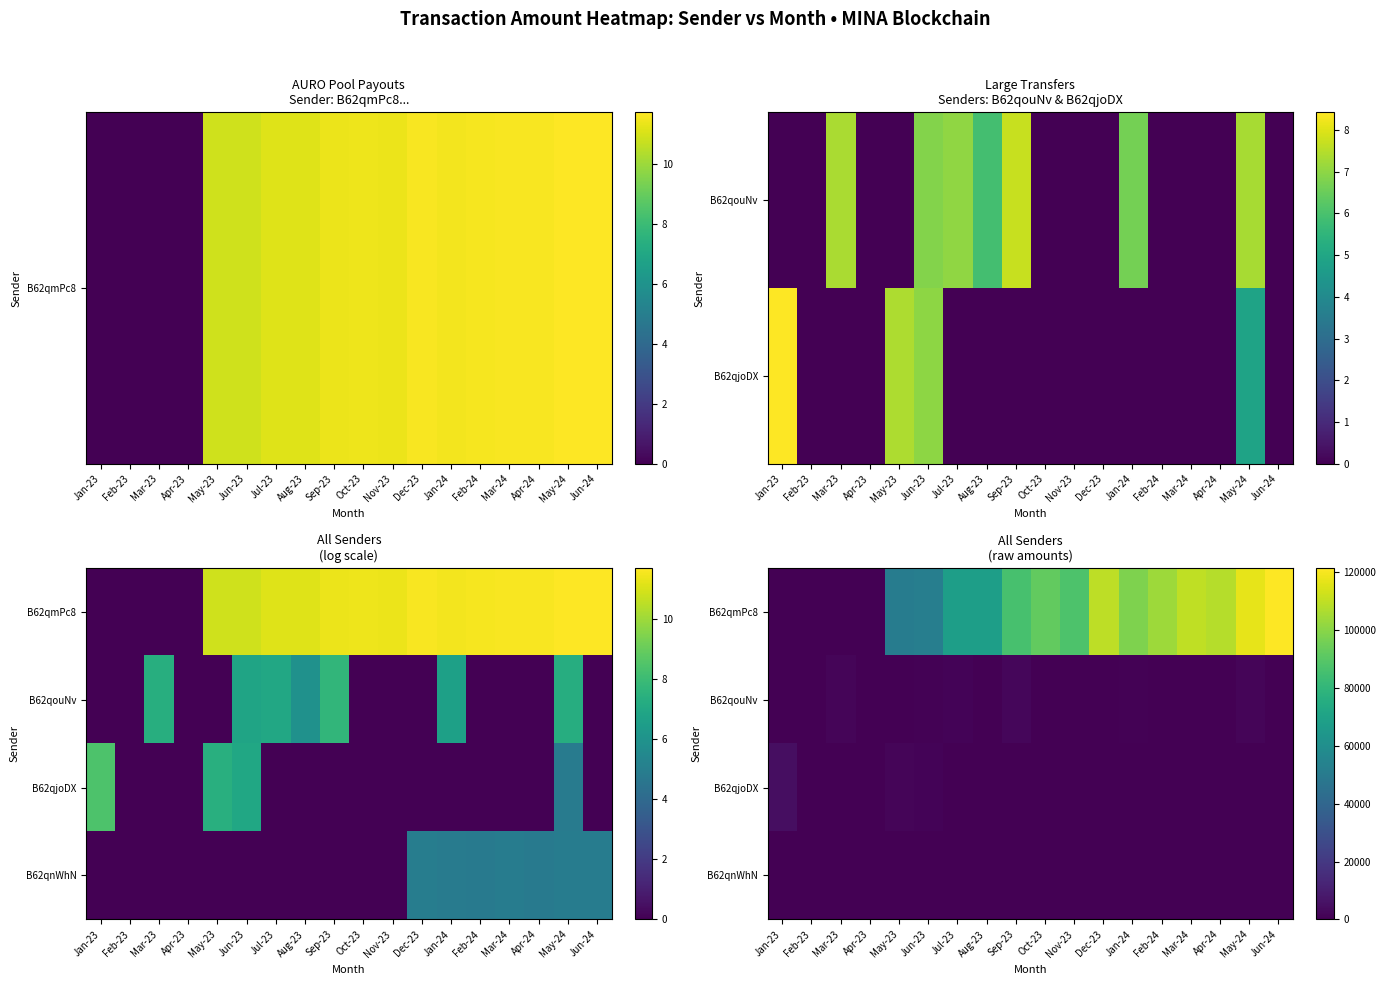

Which category has the lowest value in the B62qouNv series?

Jan-23